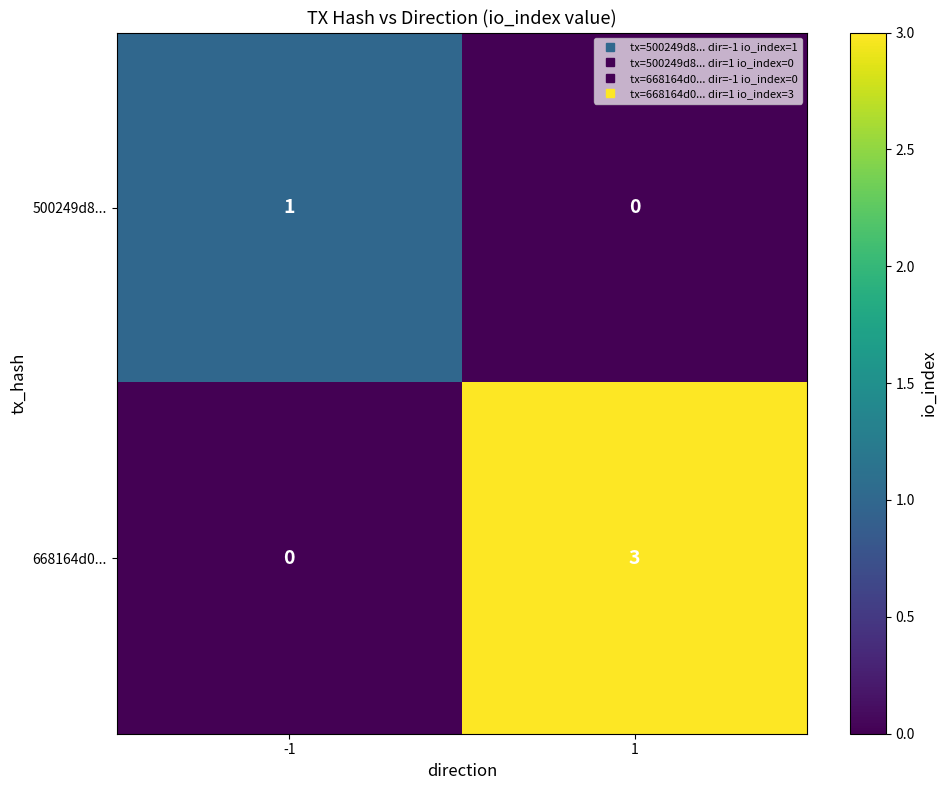

Between -1 and 1, which series saw the biggest shift?

668164d0...